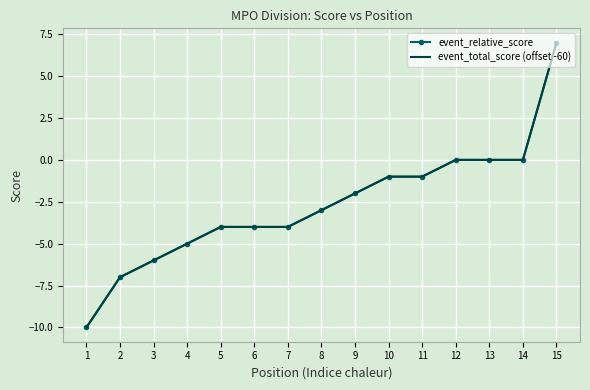

Which series has the largest range (max minus min)?

event_relative_score